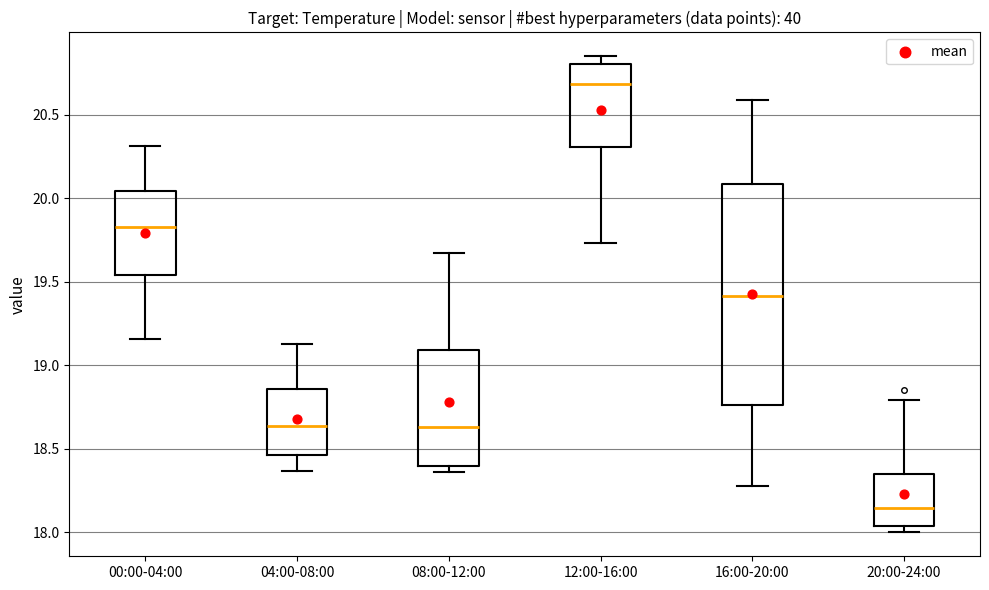

Reading left to right, read every box against the y-axis: the position of its median line, the range the box covers, and the ends of its whiskers. The values are not printed on the chart, so give them approximately, as read against the axis.

00:00-04:00: median 19.85, box 19.55 to 20.05, whiskers 19.15 to 20.30
04:00-08:00: median 18.65, box 18.45 to 18.85, whiskers 18.35 to 19.15
08:00-12:00: median 18.65, box 18.40 to 19.10, whiskers 18.35 to 19.65
12:00-16:00: median 20.70, box 20.30 to 20.80, whiskers 19.75 to 20.85
16:00-20:00: median 19.40, box 18.75 to 20.10, whiskers 18.30 to 20.60
20:00-24:00: median 18.15, box 18.05 to 18.35, whiskers 18.00 to 18.80